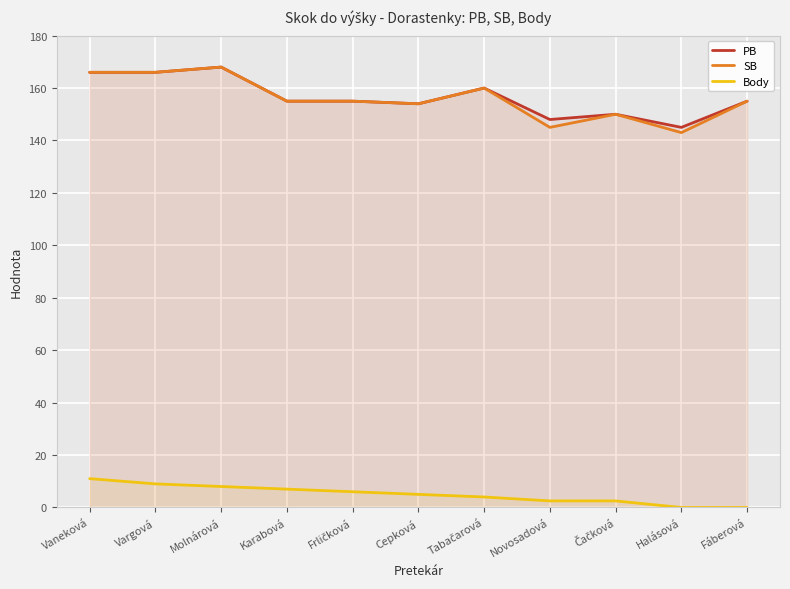

How many interior local peaks does the PB series have?

3